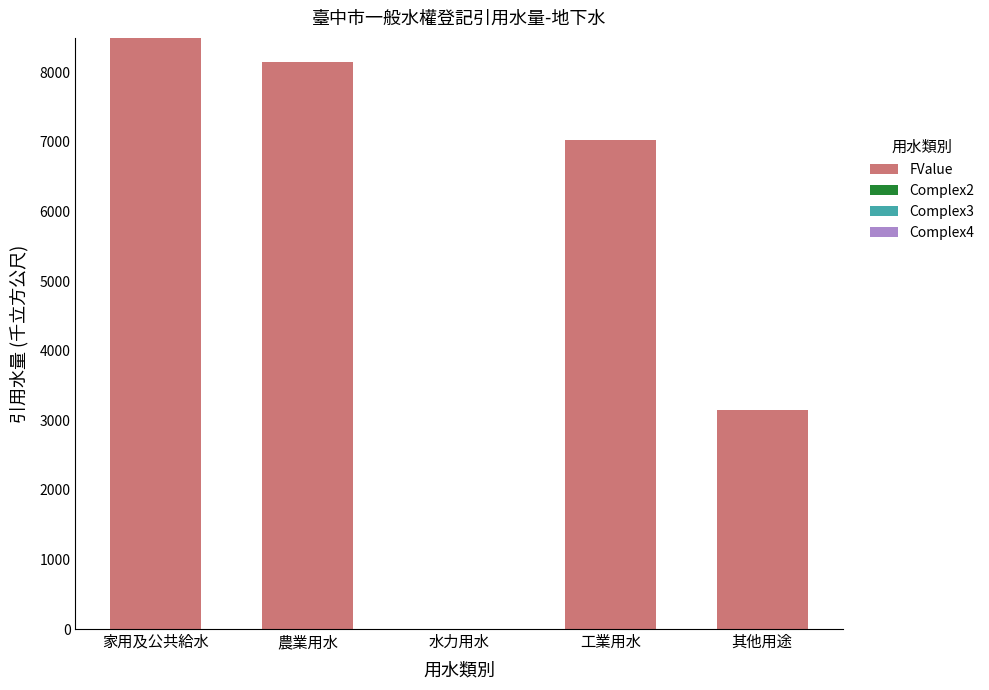

Which has a higher value, 水力用水 or 其他用途?

其他用途